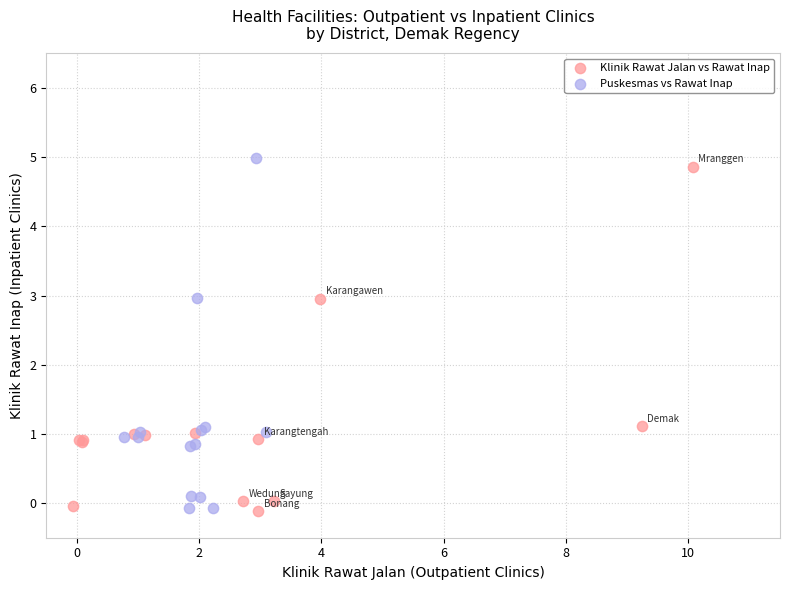

What are all the series names shown in the legend?

Klinik Rawat Jalan vs Rawat Inap, Puskesmas vs Rawat Inap